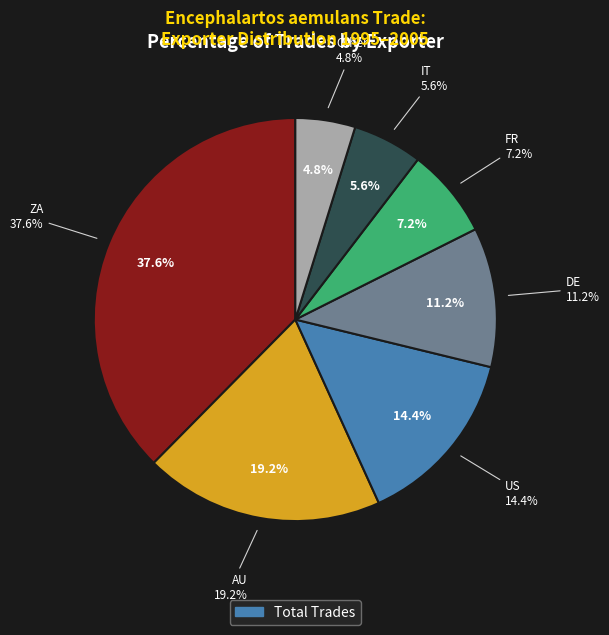

Approximately how many times larger is the value at IT compared to ZA?

0.1